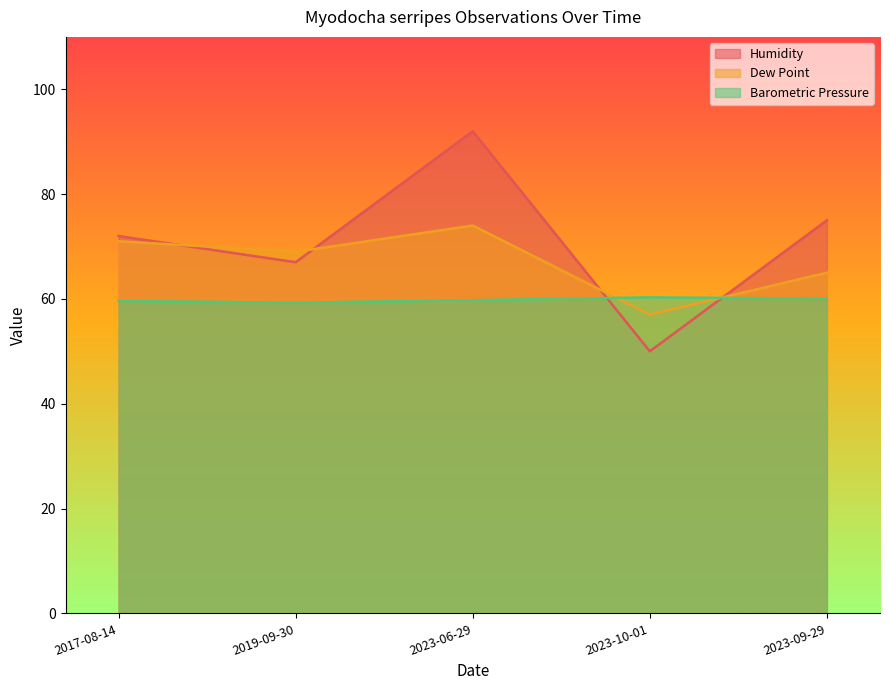

Reading right to left, transcribe all the data shown in this chart.

Humidity: 2023-09-29=75.0	2023-10-01=50.0	2023-06-29=92.0	2019-09-30=67.0	2017-08-14=72.0
Dew Point: 2023-09-29=65.0	2023-10-01=57.0	2023-06-29=74.0	2019-09-30=69.0	2017-08-14=71.0
Barometric Pressure: 2023-09-29=60.1	2023-10-01=60.3	2023-06-29=59.8	2019-09-30=59.3	2017-08-14=59.6